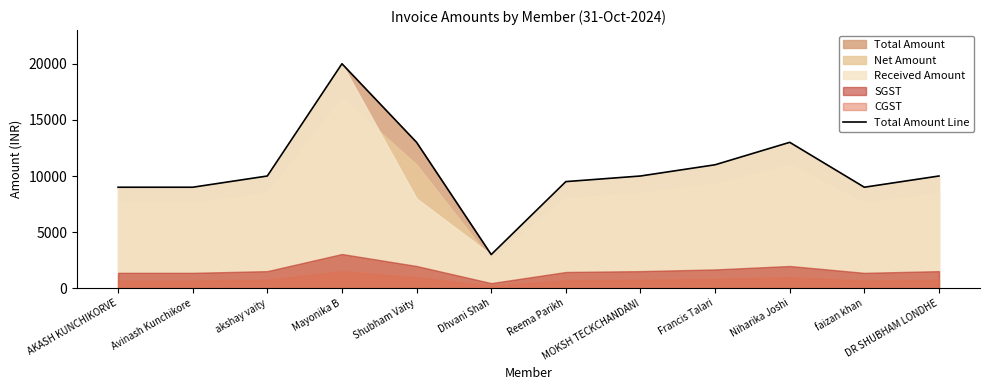

What is the approximate value at Mayonika B, to the nearest 10?

20000